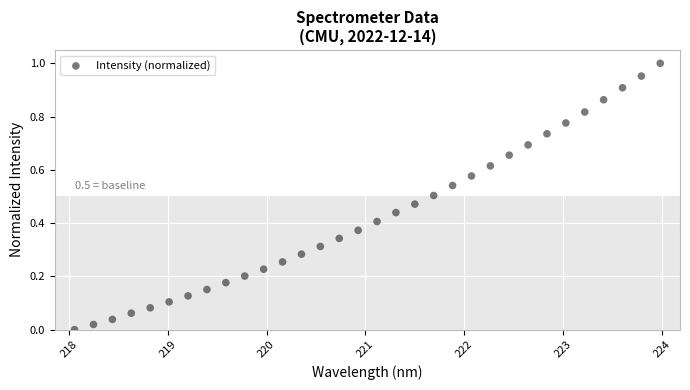

What is the range of X values (max minus min)?

5.9